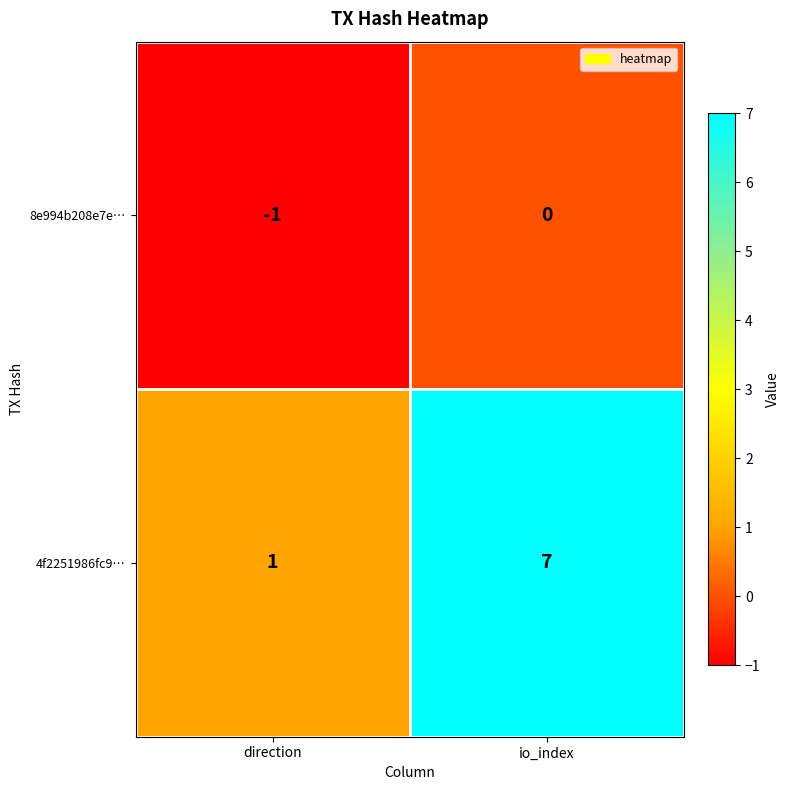

Rank the series at direction from highest to lowest value.

4f2251986fc9…, 8e994b208e7e…